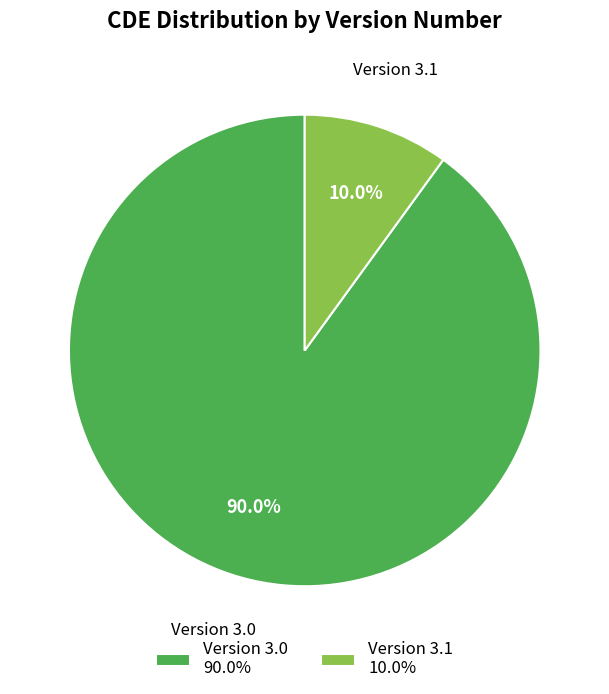

What percentage is NOT represented by Version 3.0?

10.0%